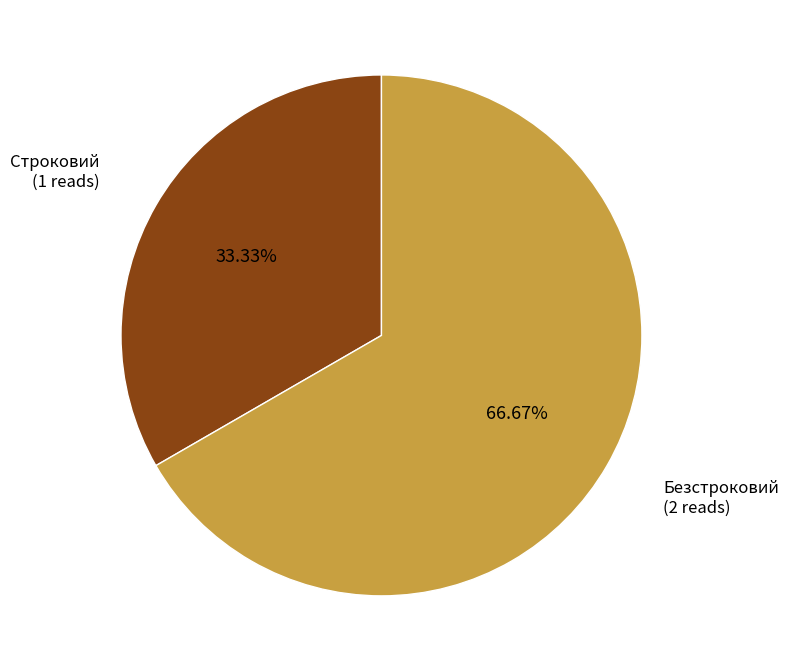

How many segments does this pie chart have?

2